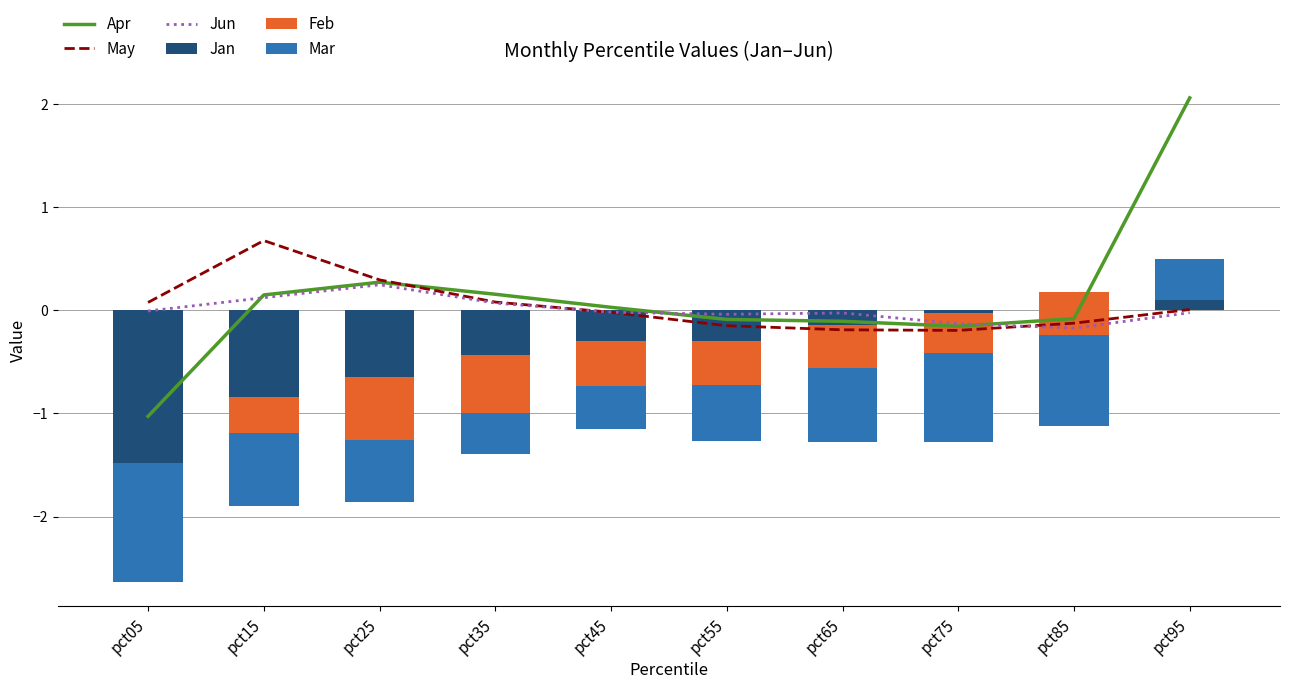

What are all the series names shown in the legend?

Apr, May, Jun, Jan, Feb, Mar